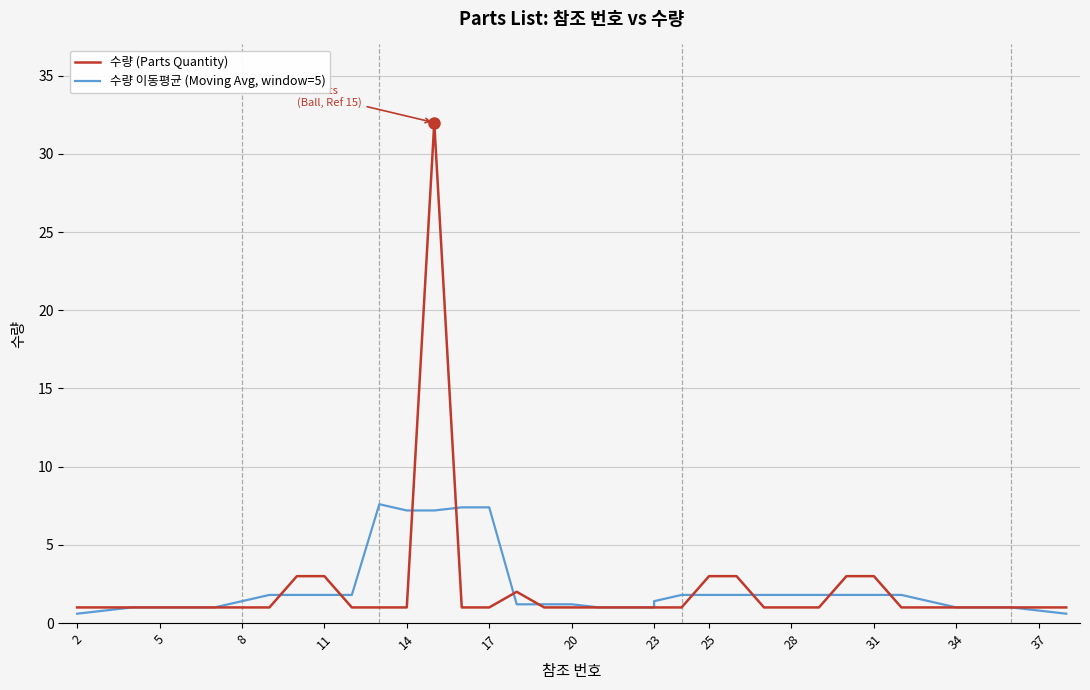

Reading right to left, transcribe all the data shown in this chart.

수량 (Parts Quantity): 1.0	1.0	1.0	1.0	1.0	1.0	1.0	3.0	3.0	1.0	1.0	1.0	3.0	3.0	1.0	1.0	1.0	1.0	1.0	1.0	1.0	2.0	1.0	1.0	32.0	1.0	1.0	1.0	3.0	3.0	1.0	1.0	1.0	1.0	1.0	1.0	1.0	1.0
수량 이동평균 (Moving Avg, window=5): 0.6	0.8	1.0	1.0	1.0	1.4	1.8	1.8	1.8	1.8	1.8	1.8	1.8	1.8	1.8	1.4	1.0	1.0	1.0	1.2	1.2	1.2	7.4	7.4	7.2	7.2	7.6	1.8	1.8	1.8	1.8	1.4	1.0	1.0	1.0	1.0	0.8	0.6